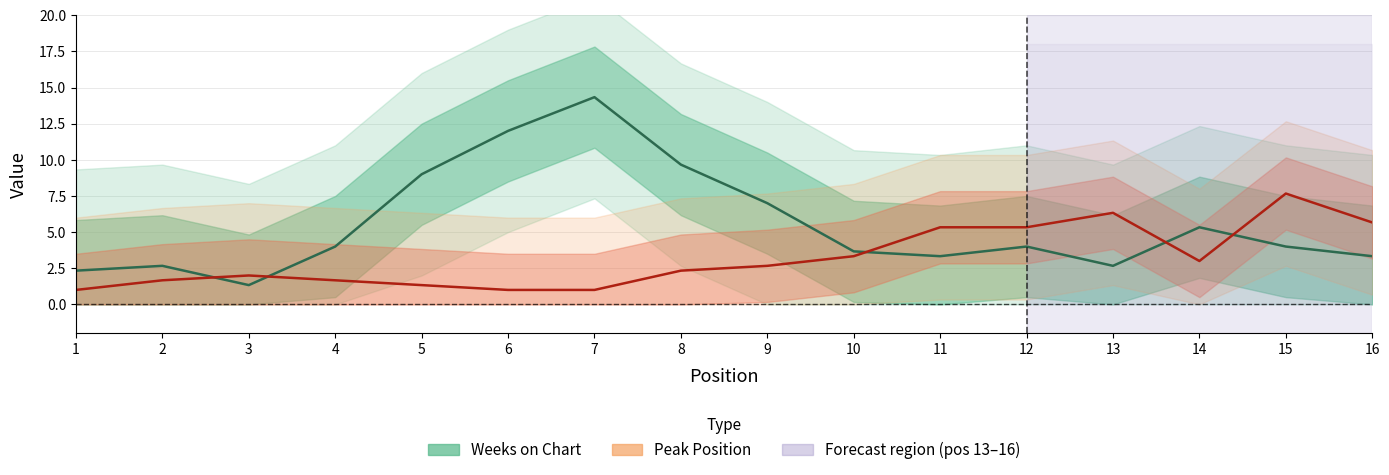

What is the approximate value of Peak Position at 2?

1.7